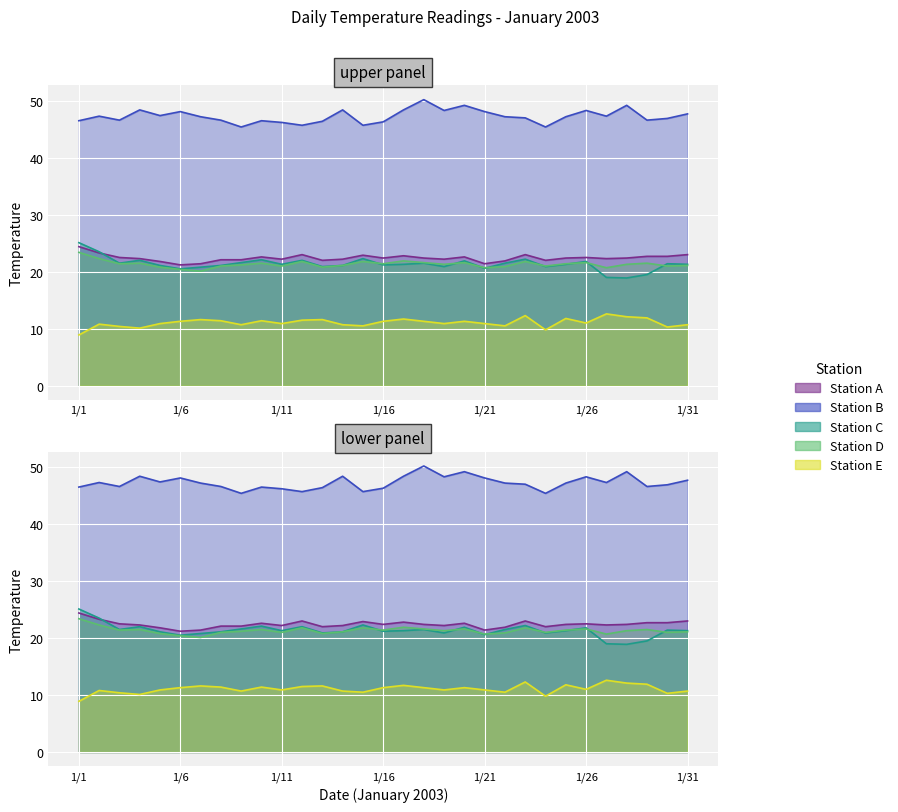

What is the difference between the highest and lowest values at 2003/1/27?

34.7